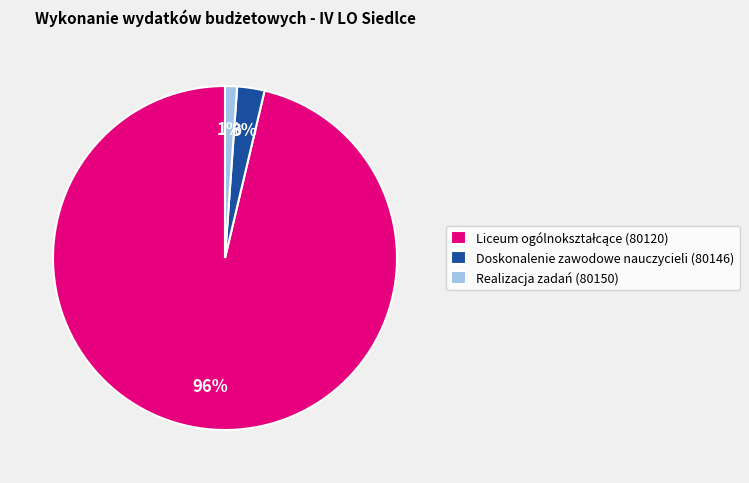

Do Doskonalenie zawodowe nauczycieli (80146) and Realizacja zadań (80150) together represent more than half of the pie?

No